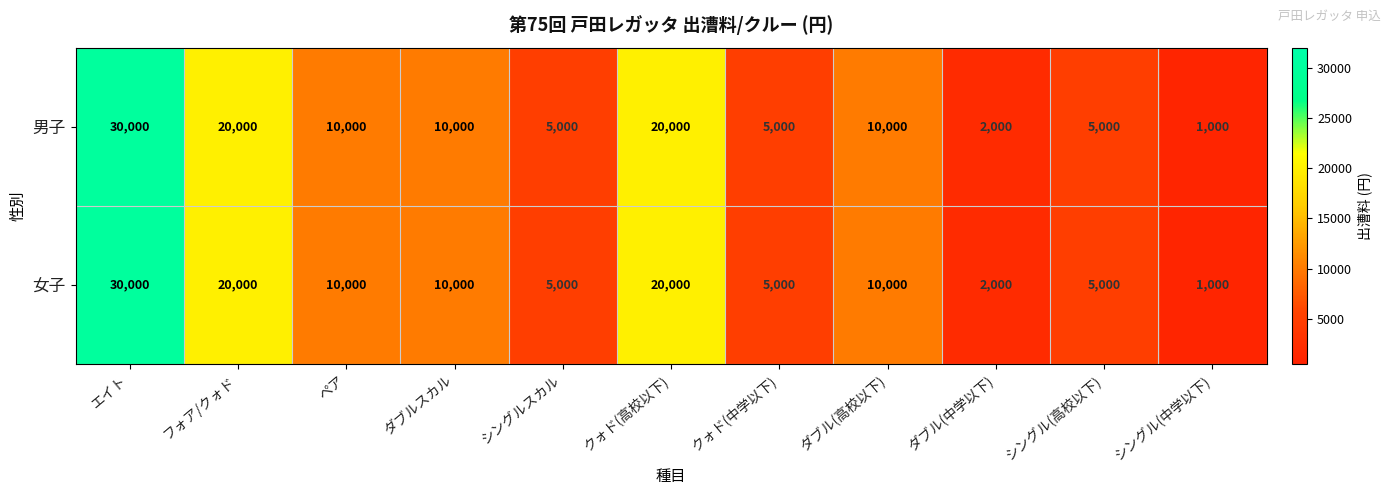

What is the average value of the 男子 series?

10727